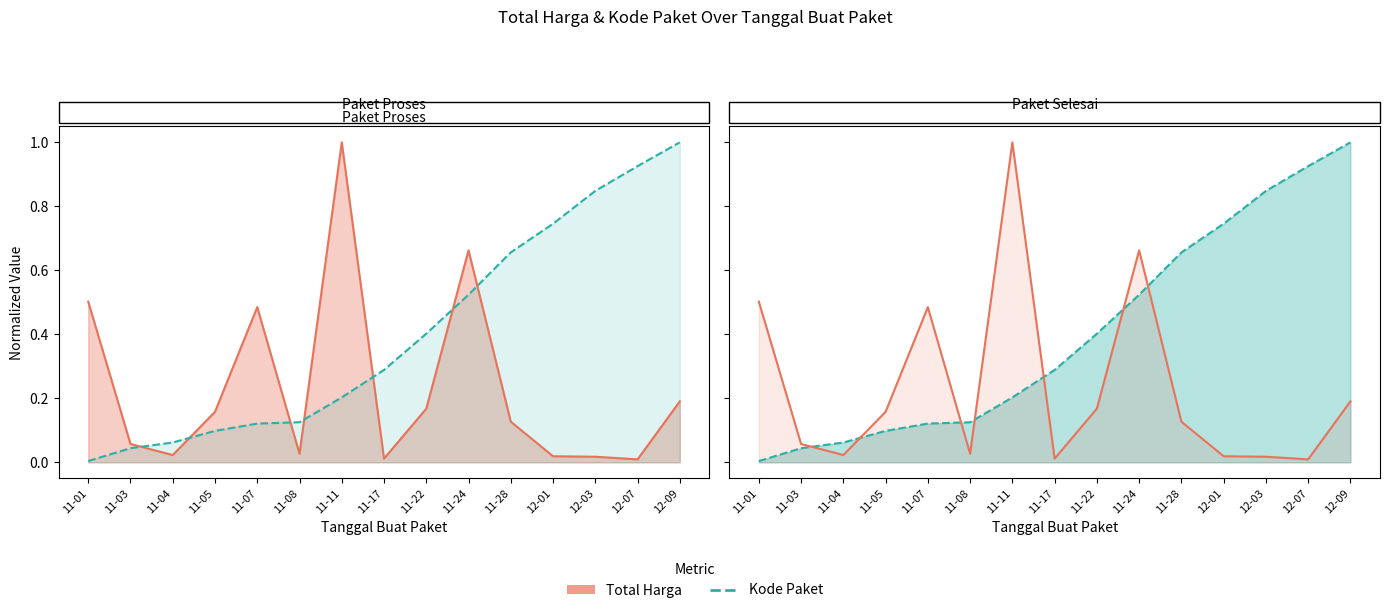

Read the Total Harga value at 11-03.

0.1